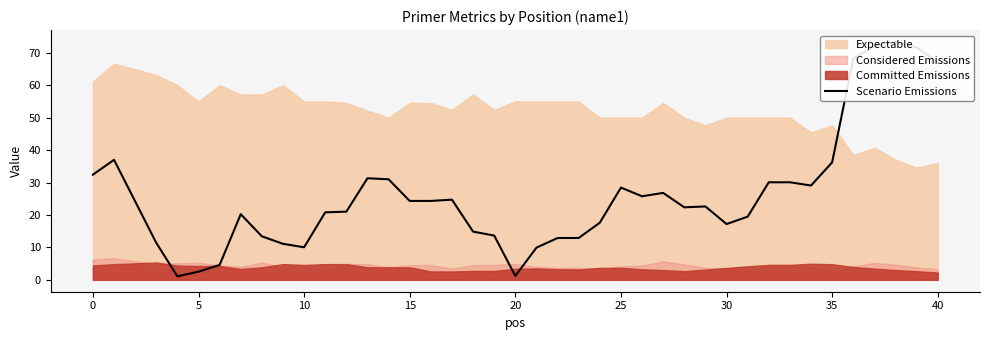

The value at 0 is 16.4. True or false?

False